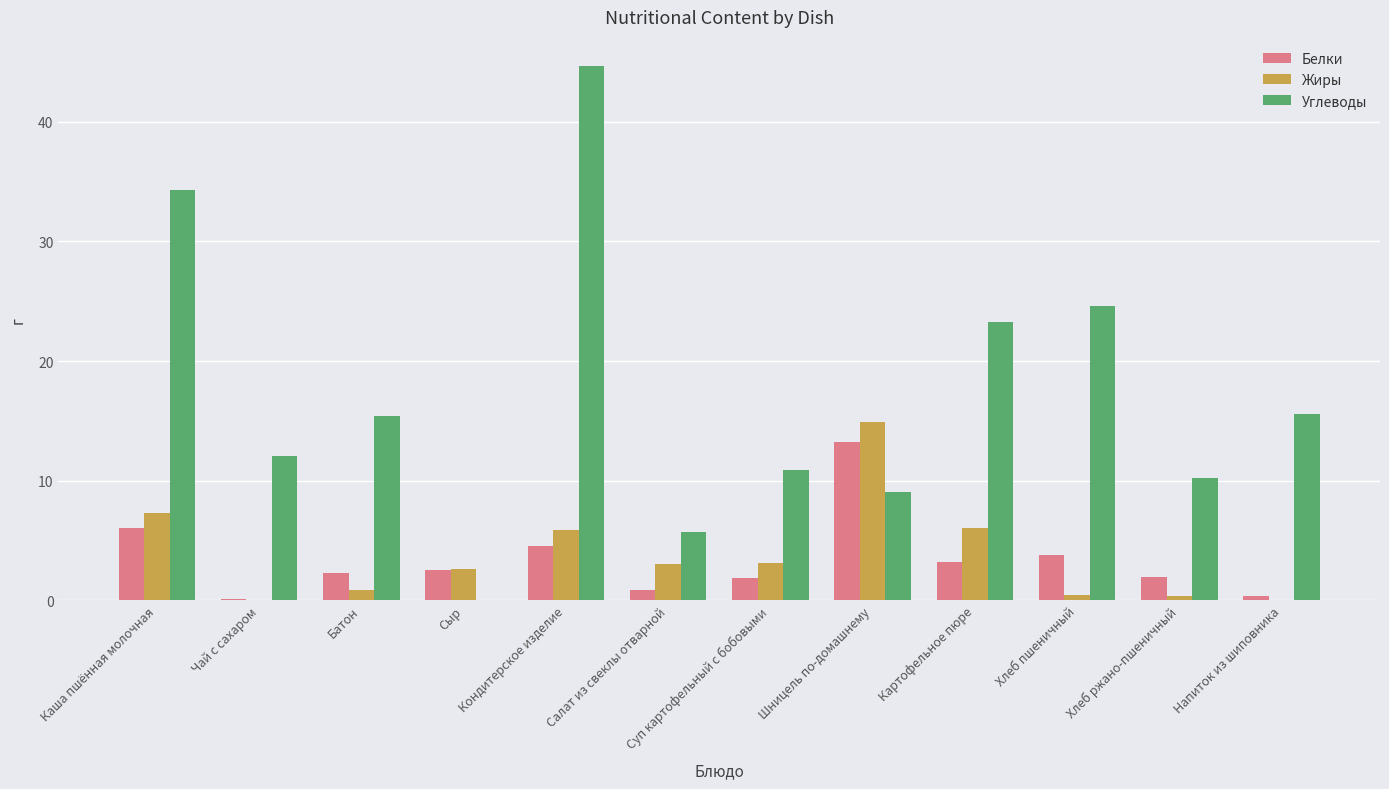

Where does the Углеводы series first go above 15?

Каша пшённая молочная